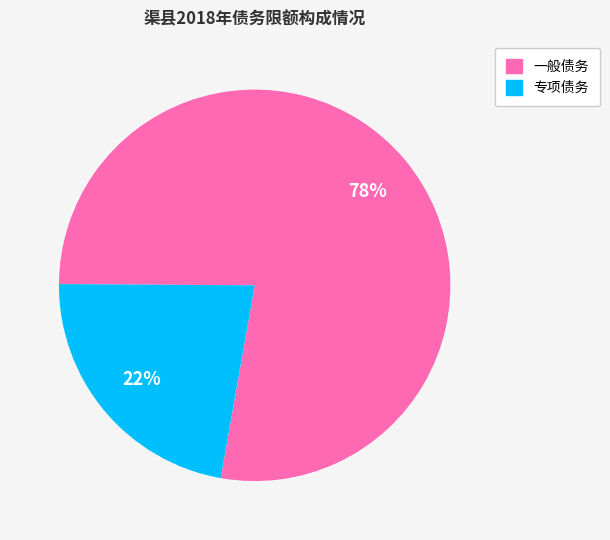

What is the majority slice?

一般债务